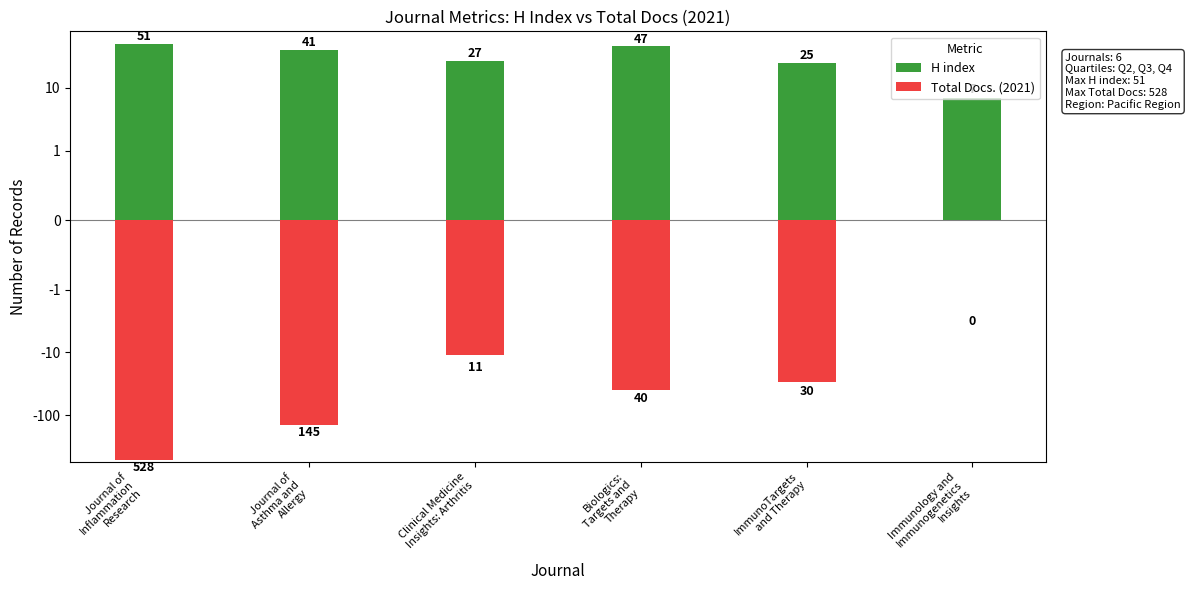

Count the number of data series in this chart.

2